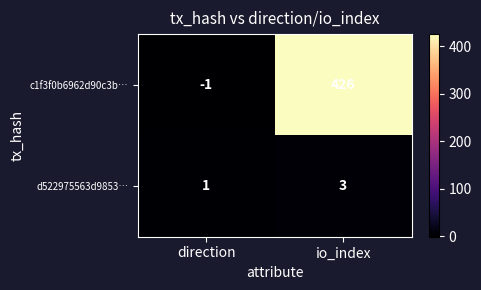

What is the sum of the d522975563d9853… values at direction and io_index?

4